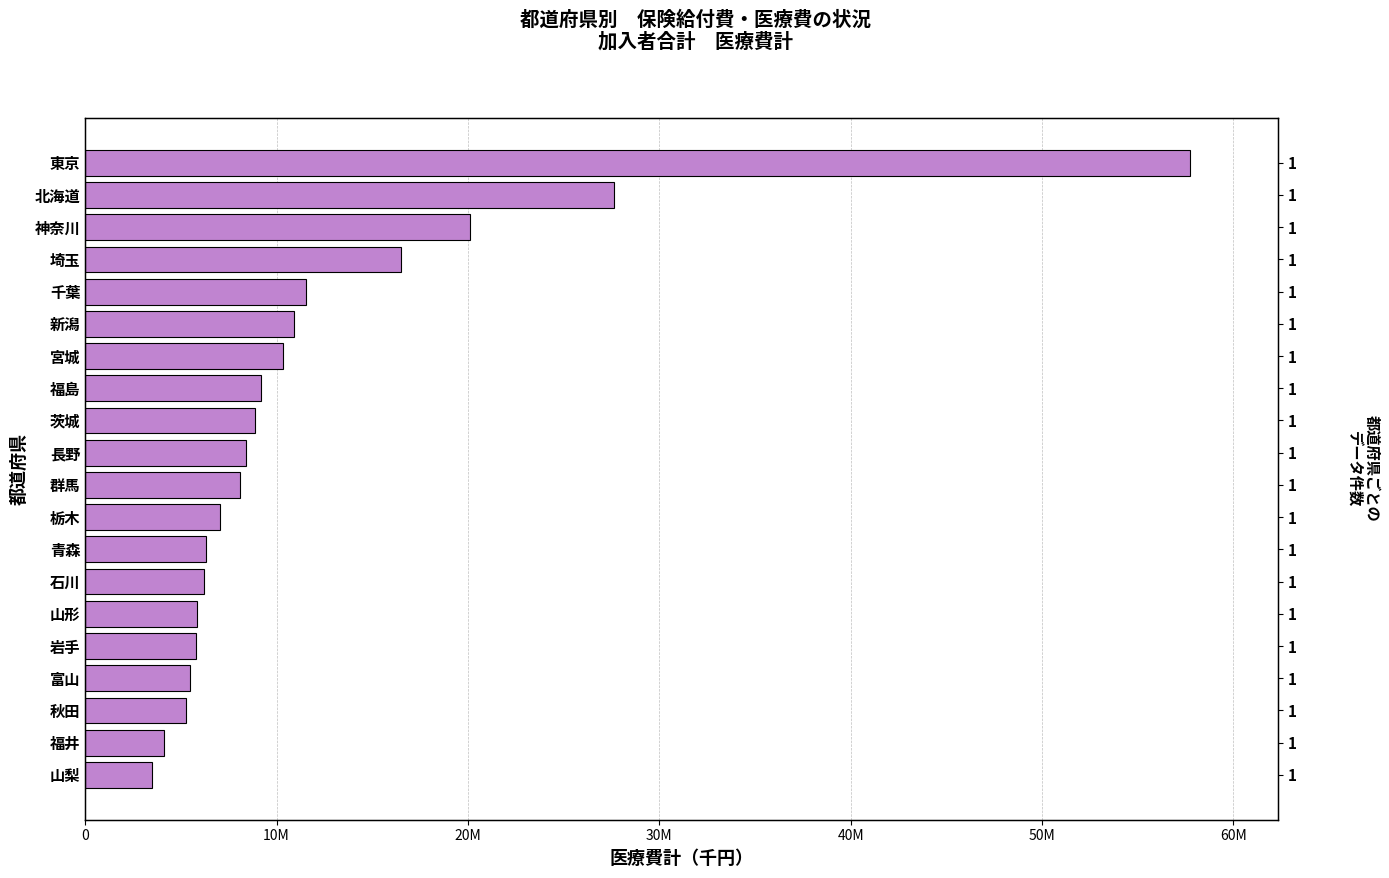

What is the maximum value shown in the chart?

57707344.8